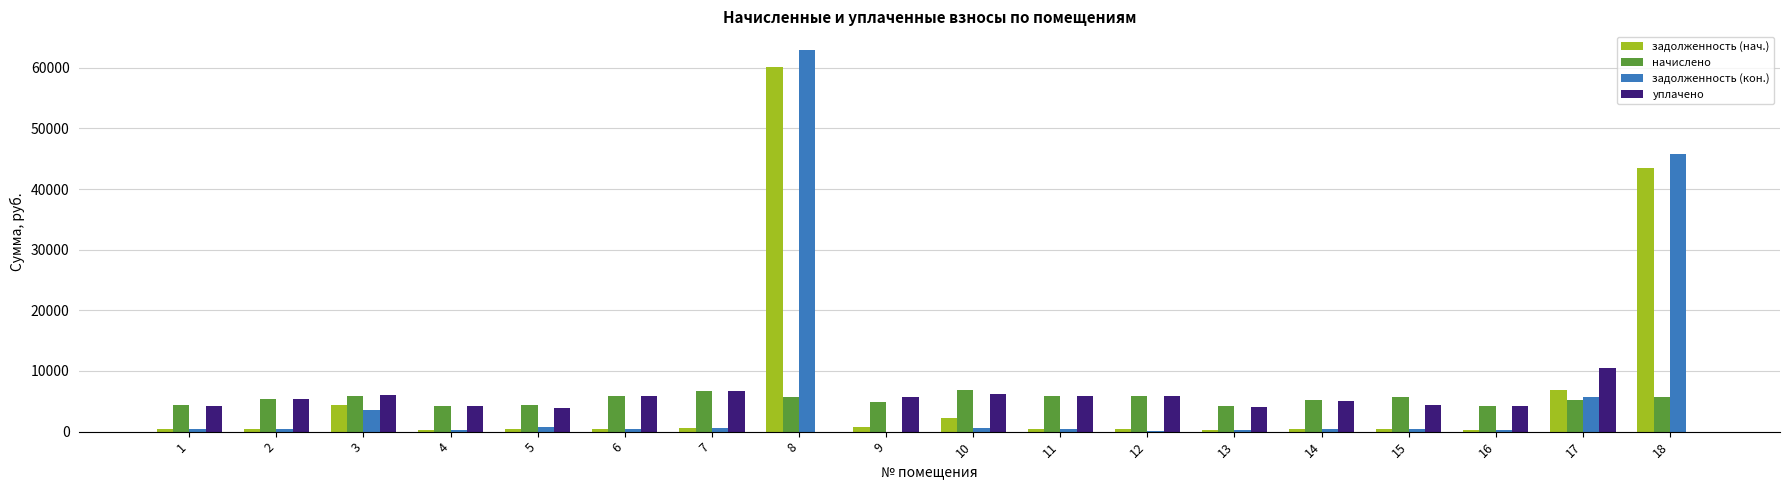

Between 8 and 18, which series saw the biggest shift?

задолженность (кон.)